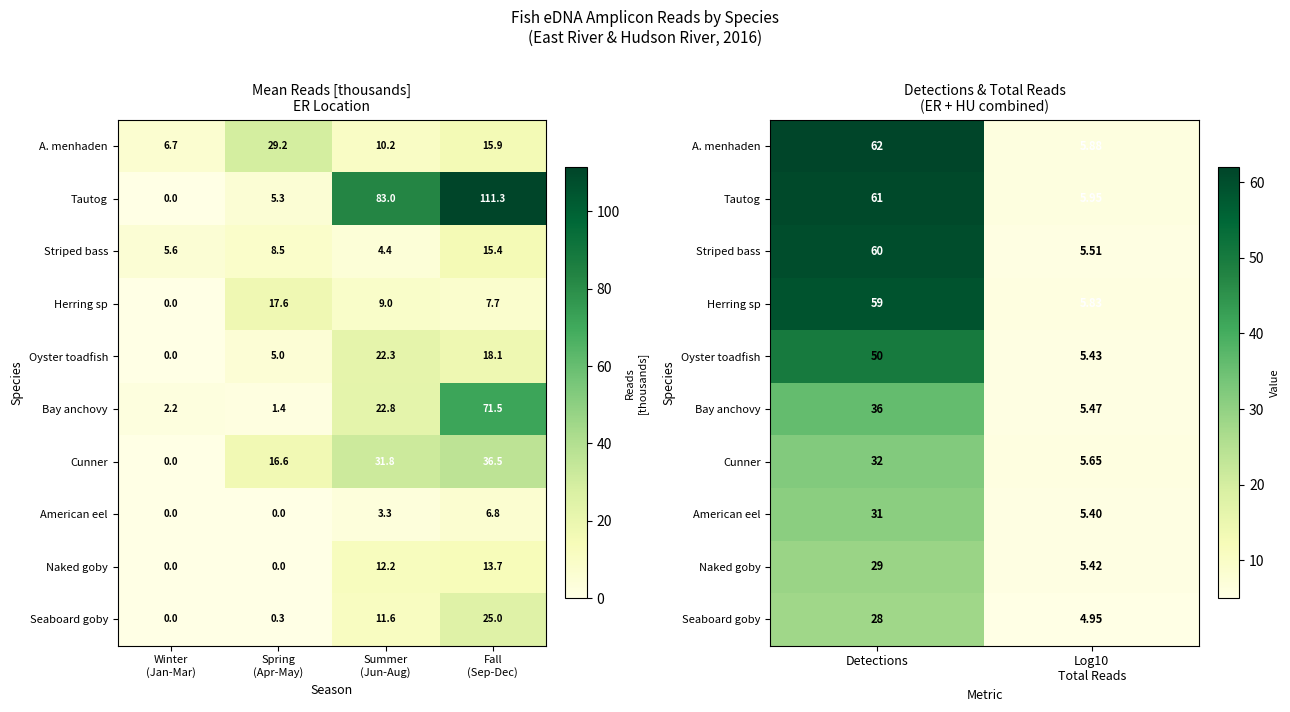

The value of Herring sp at Log10 Total Reads is 9.8. True or false?

False